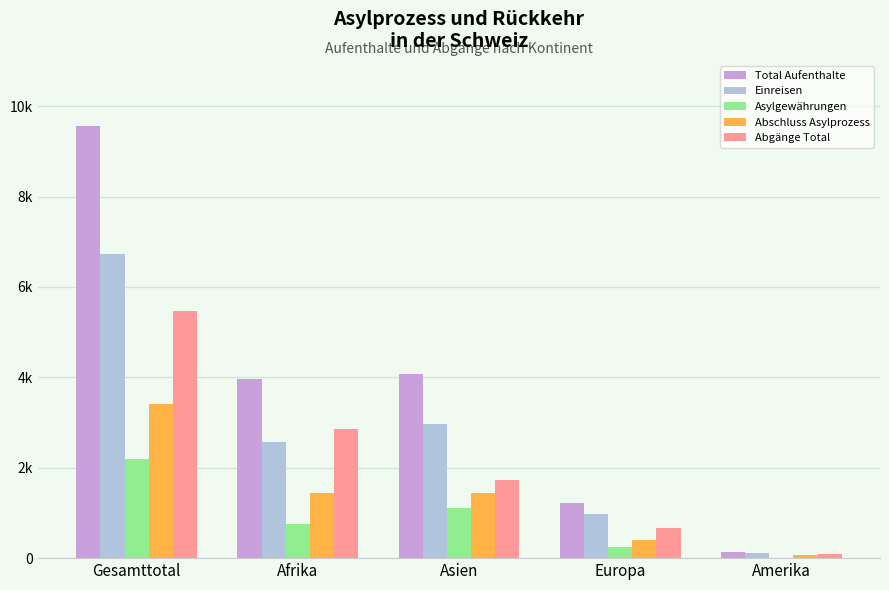

What is the lowest value of the Einreisen series?

120